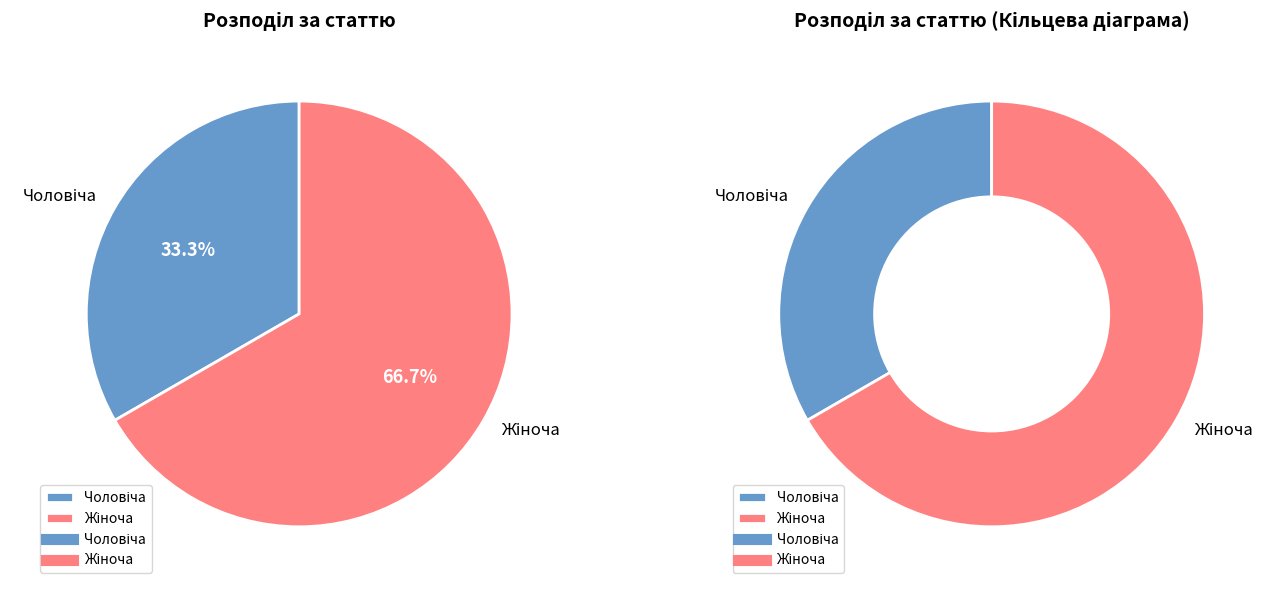

Is there any slice that represents more than half of the pie?

Yes